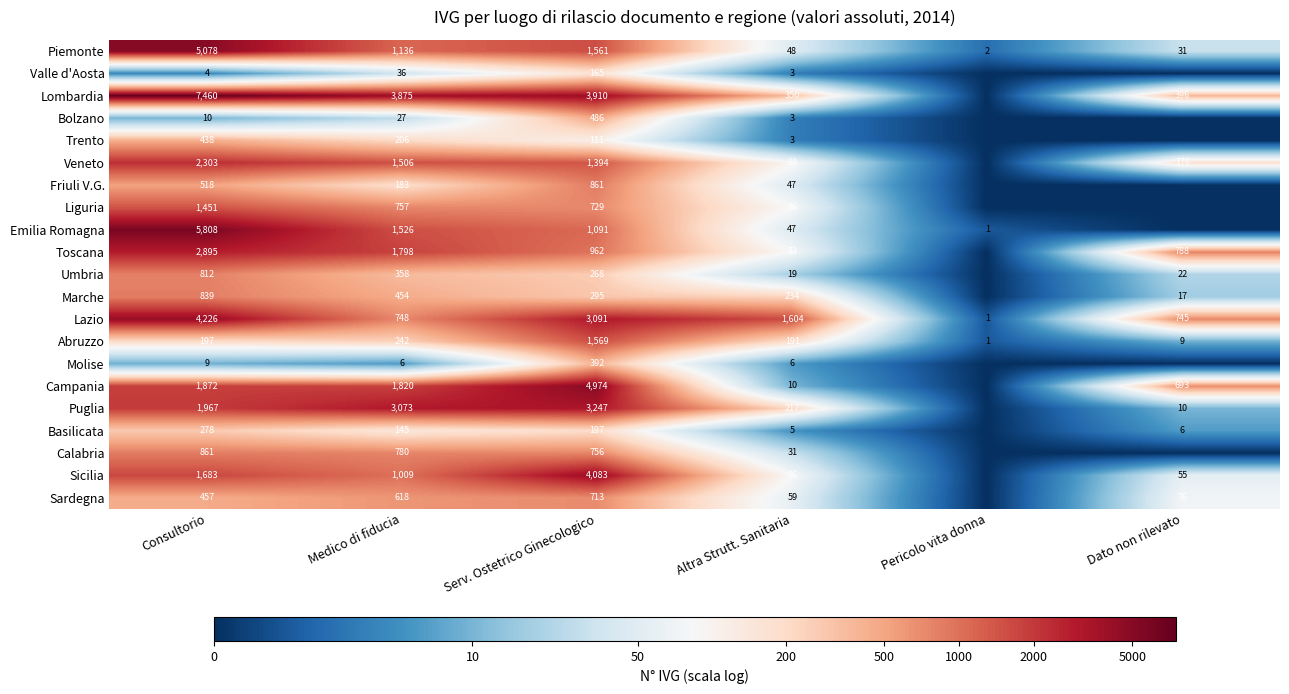

What is the difference between the highest and lowest values at Altra Strutt. Sanitaria?

1601